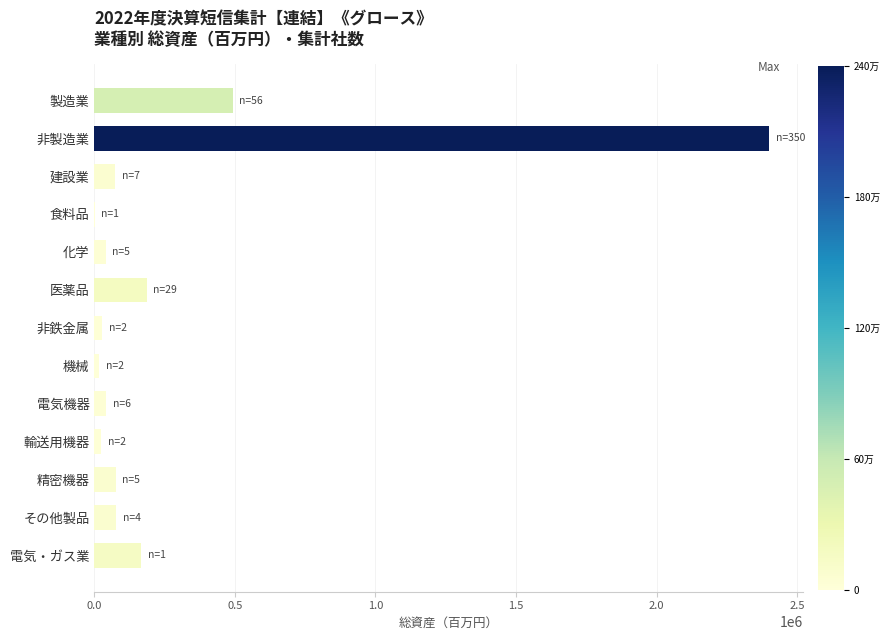

Which category has the highest value across all series?

非製造業